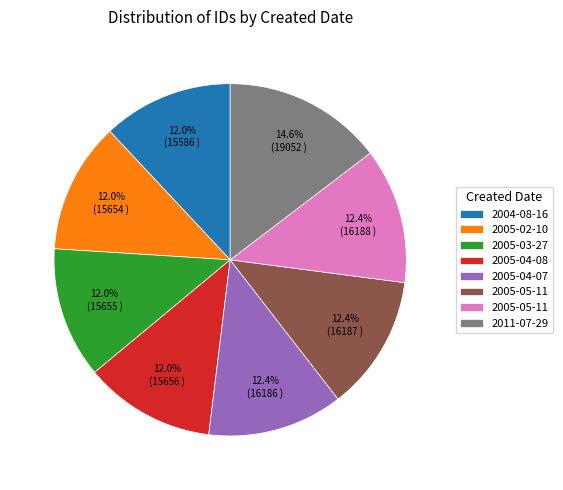

Is there a majority slice in this chart?

No